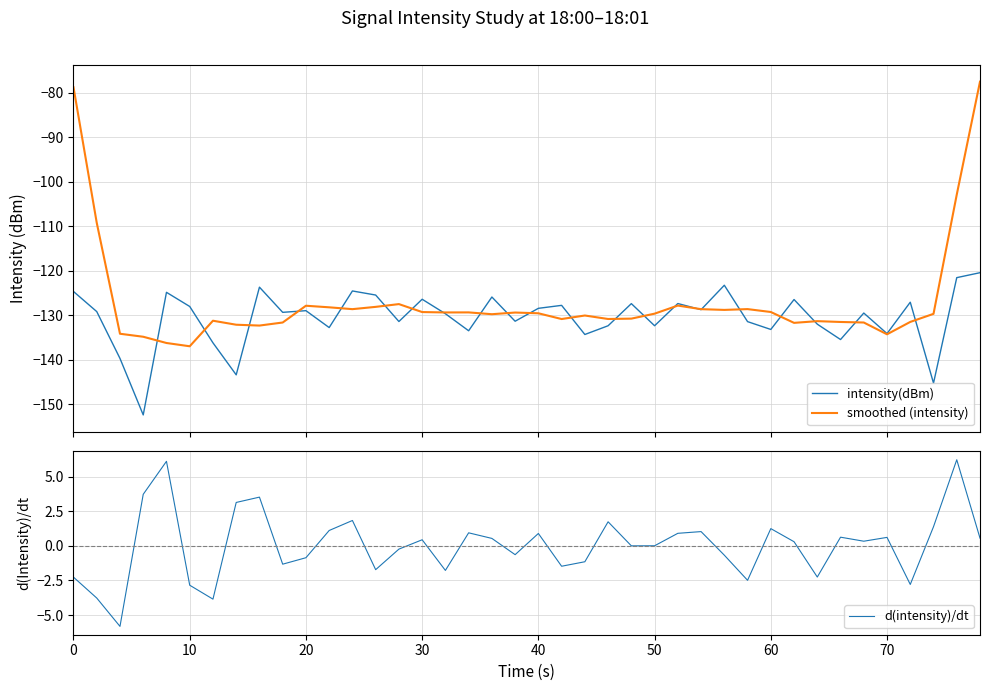

What is the sum of all smoothed (intensity) values?

-5072.2